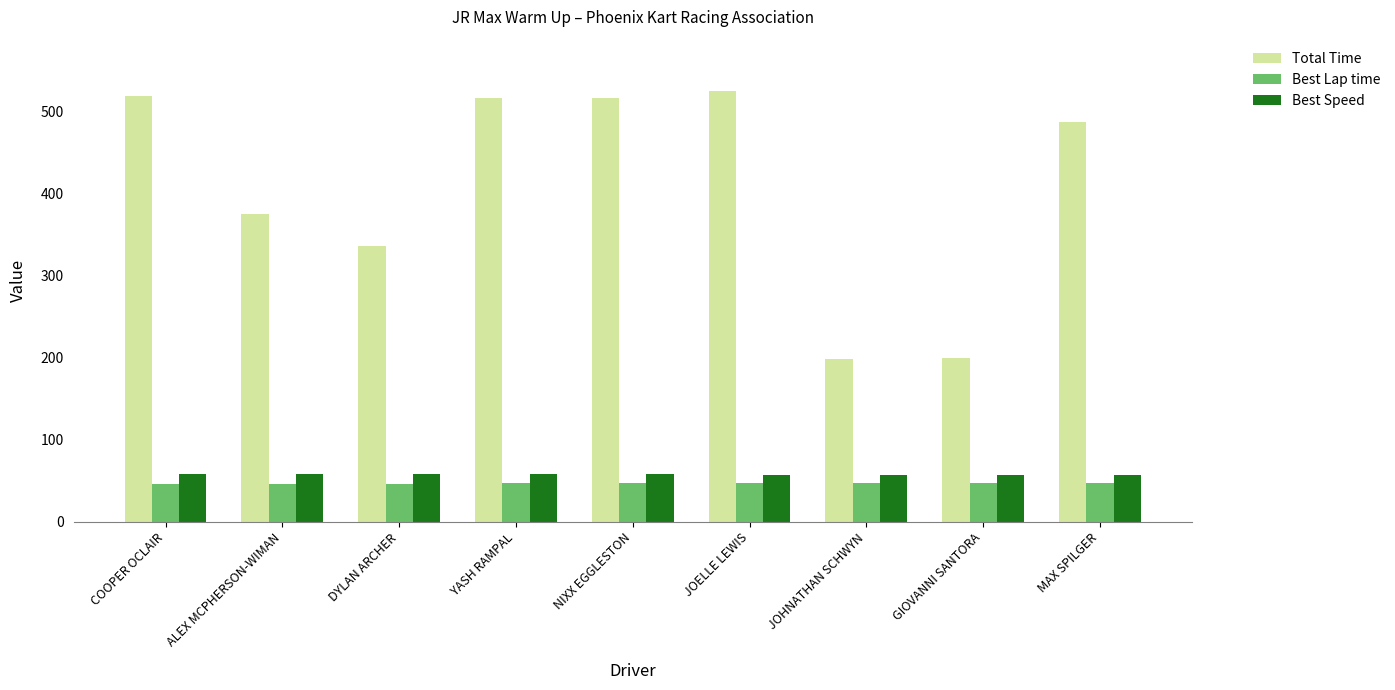

Which series has the largest range (max minus min)?

Total Time